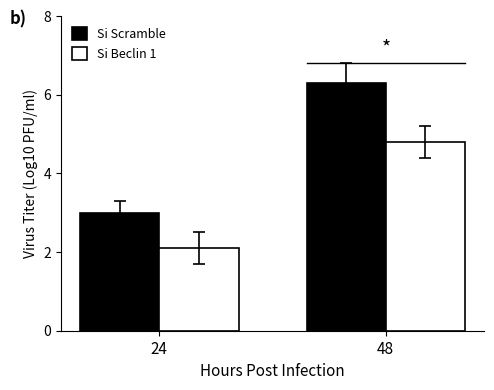

What is the value of the Si Beclin 1 bar at the 1st from the left?

2.1